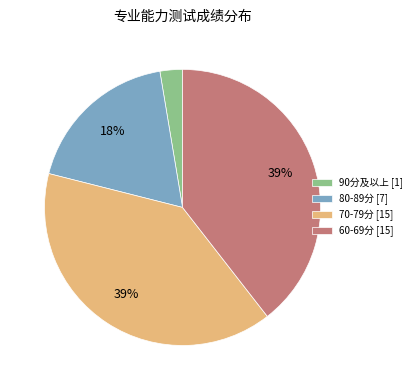

To the nearest percent, what percentage of the pie is 60-69分 [15]?

39%